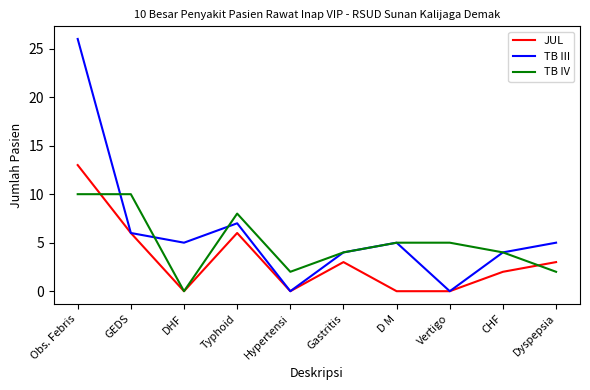

Rank the series by their average value, from lowest to highest.

JUL, TB IV, TB III